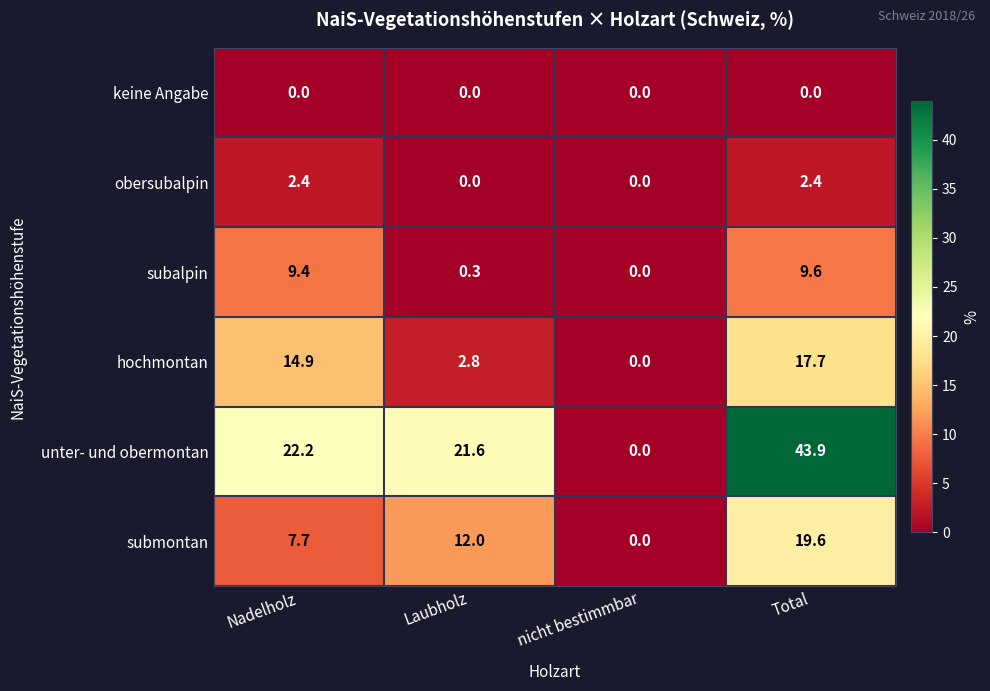

Reading right to left, transcribe all the data shown in this chart.

keine Angabe: 0.0	0.0	0.0	0.0
obersubalpin: 2.4	0.0	0.0	2.4
subalpin: 9.6	0.0	0.3	9.4
hochmontan: 17.7	0.0	2.8	14.9
unter- und obermontan: 43.9	0.0	21.6	22.2
submontan: 19.6	0.0	12.0	7.7